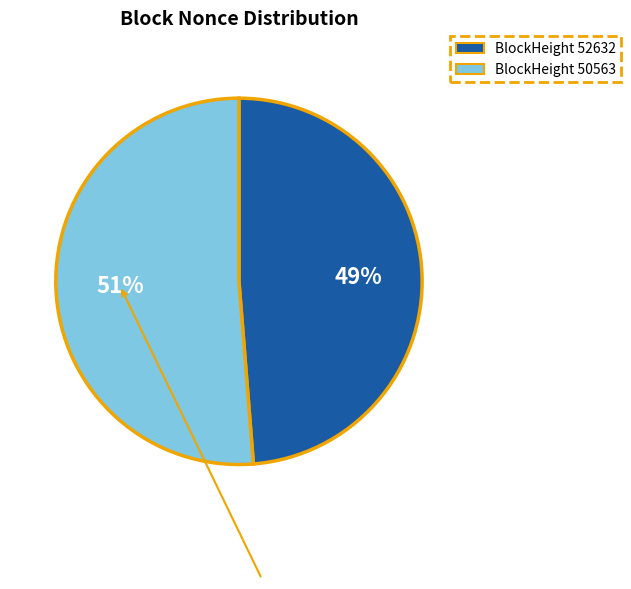

Does any single category account for the majority?

Yes